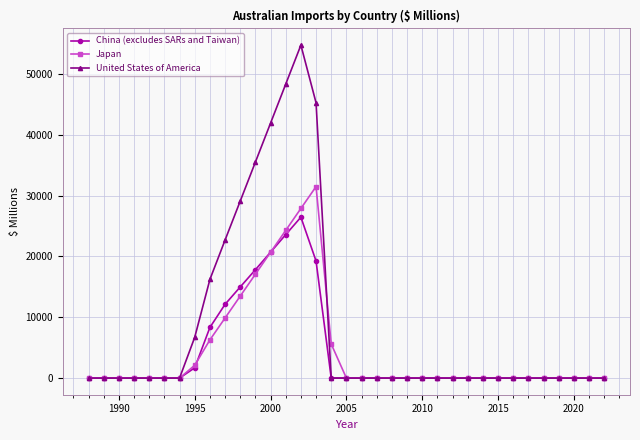

Reading right to left, list all the values displayed in this chart.

China (excludes SARs and Taiwan): 0	0	0	0	0	0	0	0	0	0	0	0	0	0	0	0	0	0	0	19238	26442	23574	20686	17808	14974	12119	8319	1686	0	0	0	0	0	0	0
Japan: 0	0	0	0	0	0	0	0	0	0	0	0	0	0	0	0	0	0	5601	31473	27873	24273	20673	17073	13473	9873	6273	2104	0	0	0	0	0	0	0
United States of America: 0	0	0	0	0	0	0	0	0	0	0	0	0	0	0	0	0	0	0	45245	54720	48312	41904	35496	29088	22680	16206	6706	0	0	0	0	0	0	0